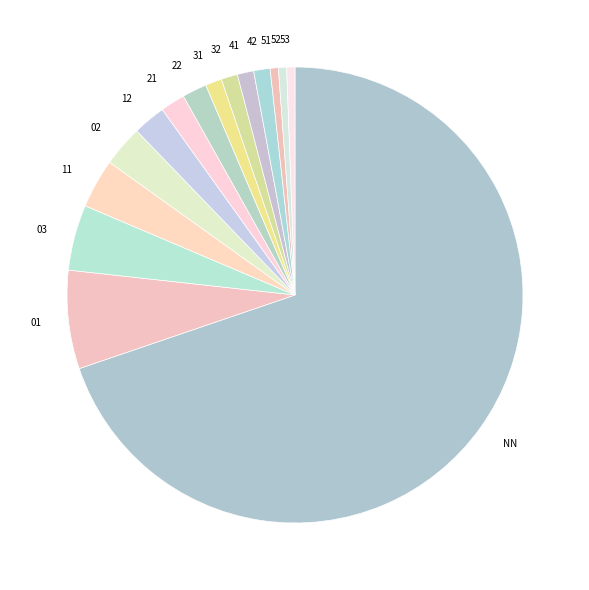

Between 21 and 32, which is larger?

21